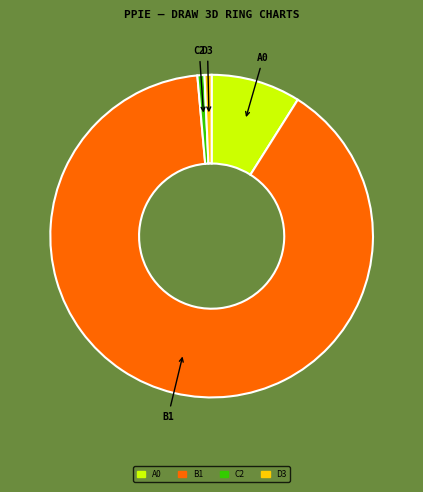

Is there a majority slice in this chart?

Yes